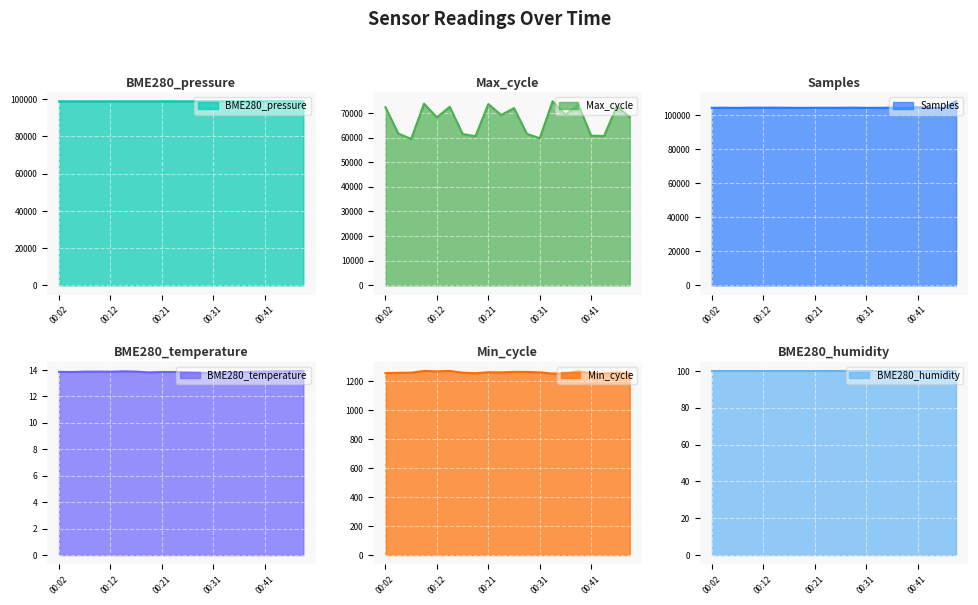

What is the total value across all series at 00:04?

266079.9